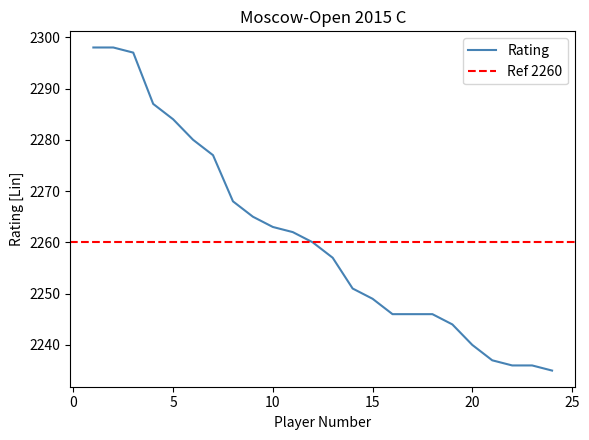

The chart shows a value of 2265 at 9. True or false?

True